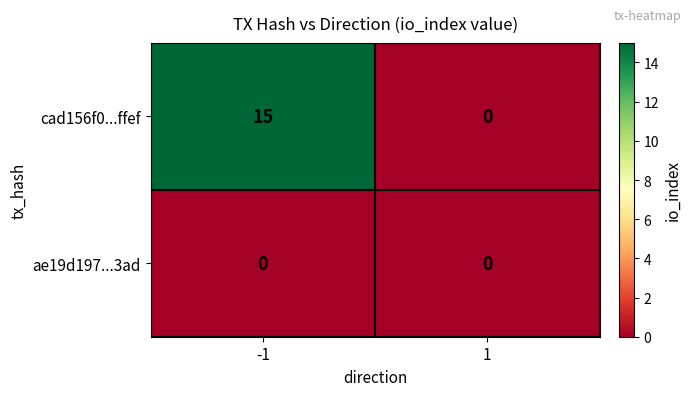

What is the sum of all cad156f0...ffef values?

15